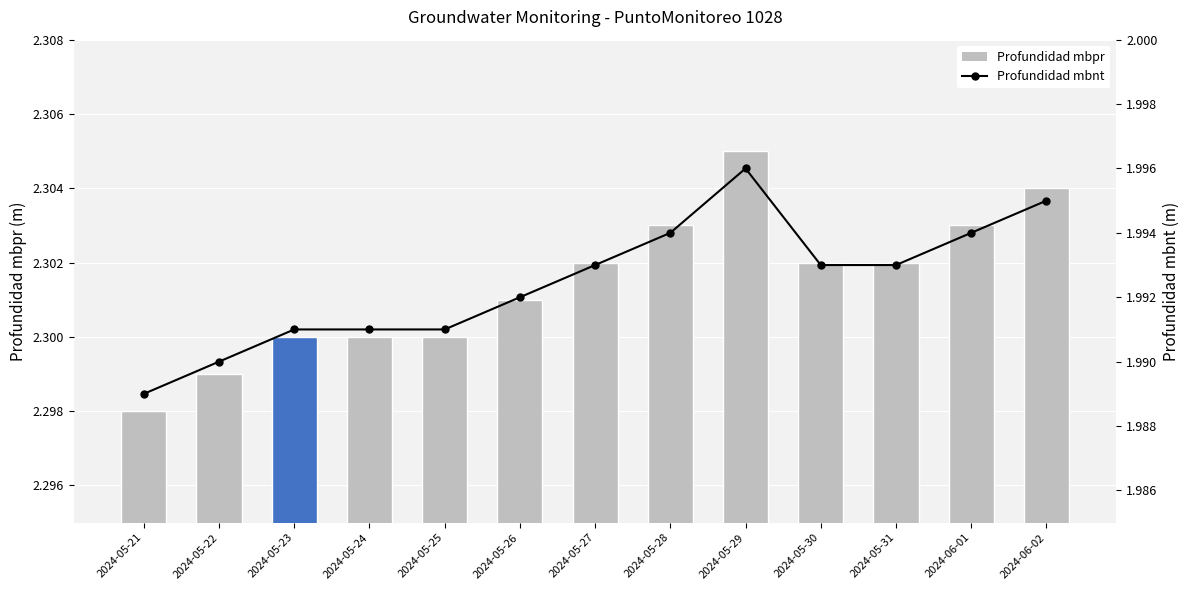

Between 2024-05-31 and 2024-05-25, which is larger?

2024-05-31